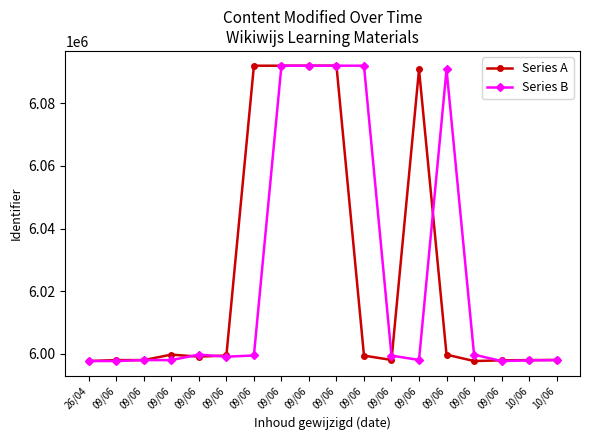

Does the chart display data point markers on the line(s)?

Yes